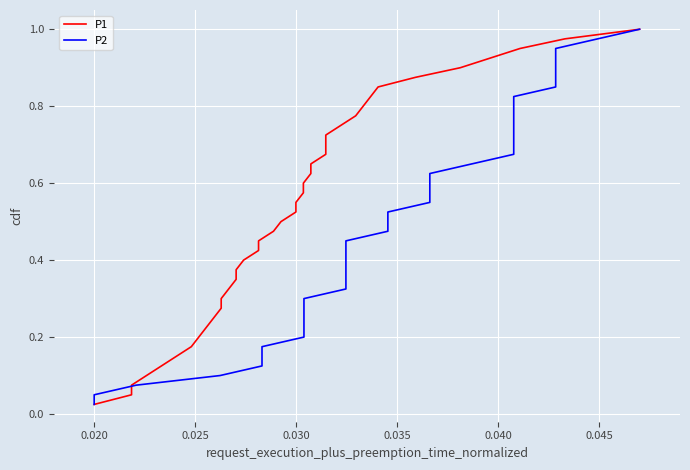

Does the chart display data point markers on the line(s)?

No